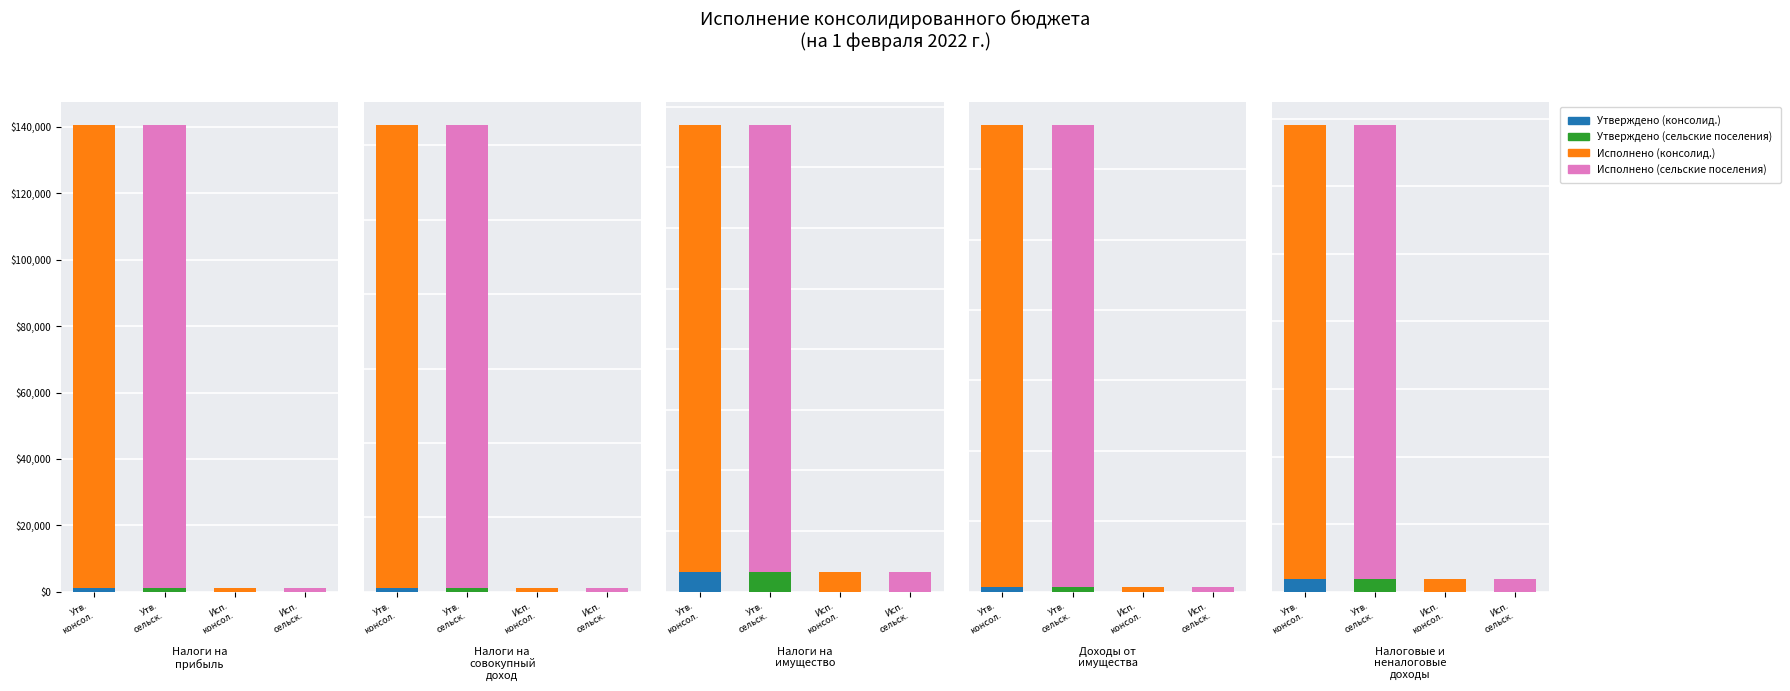

What is the difference between the Исполнено (сельские поселения) values at 1 and 3?

7532.0